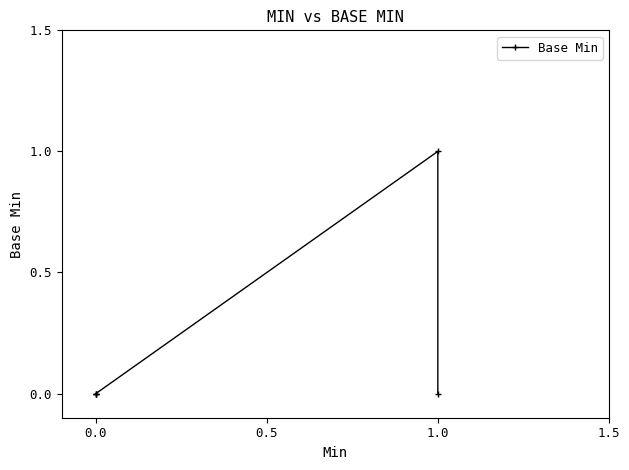

What is the change in value from 0.0 to 1.0?

+1